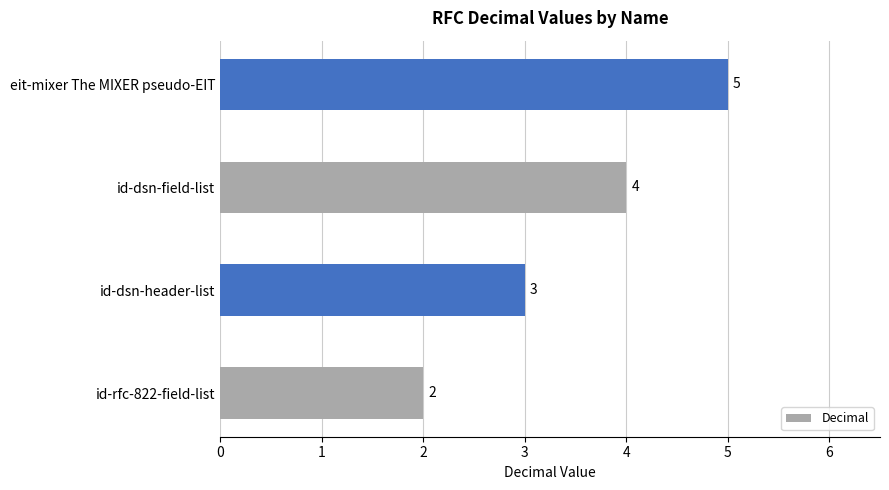

How many bars are there in total?

4